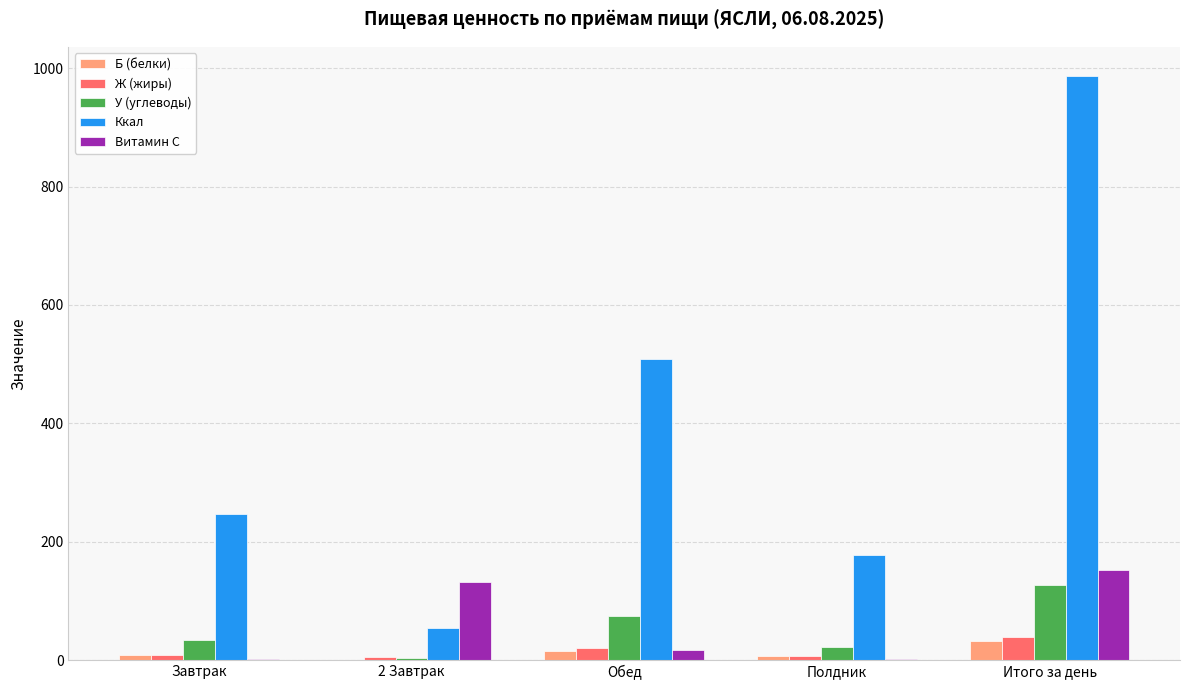

What value does the Б (белки) series have at Итого за день?

31.5